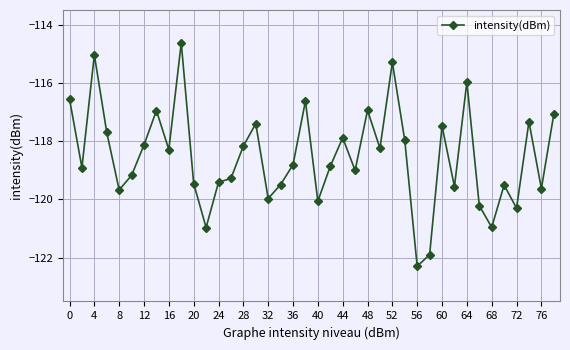

What is the maximum value shown in the chart?

-114.6